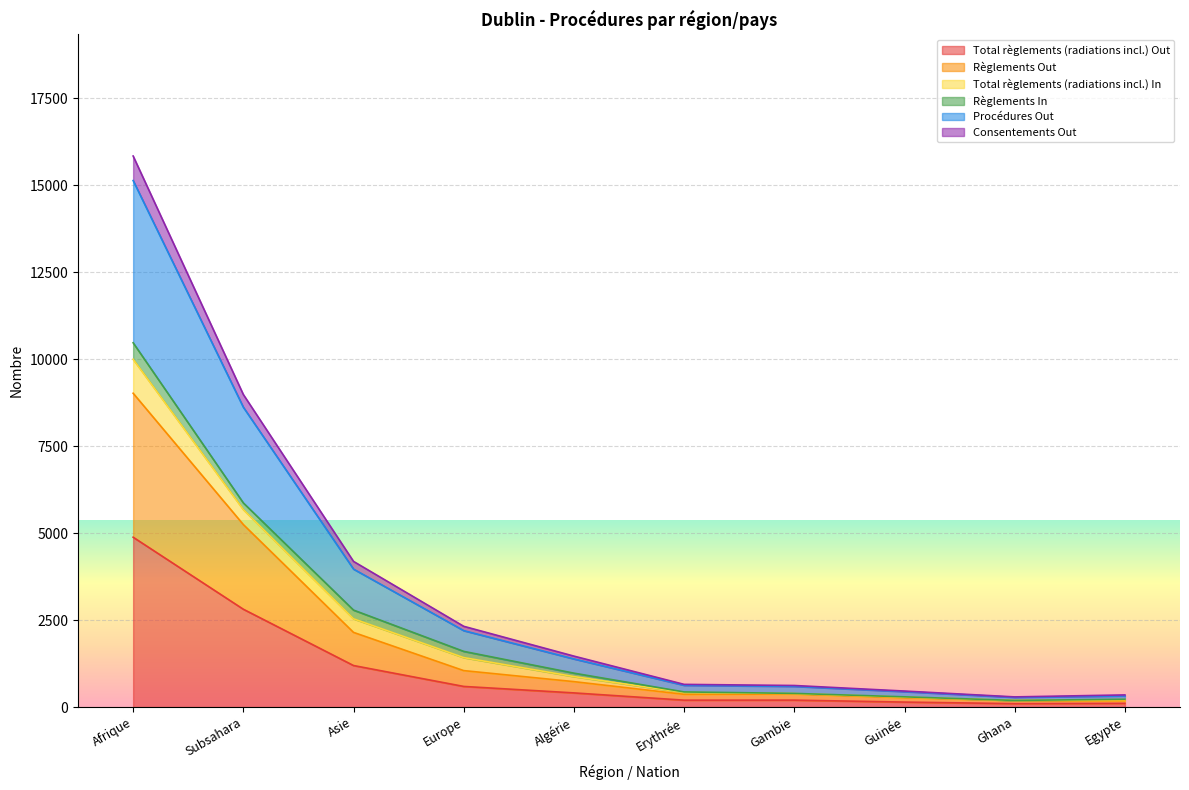

What is the label of the 3rd point from the left?

Asie